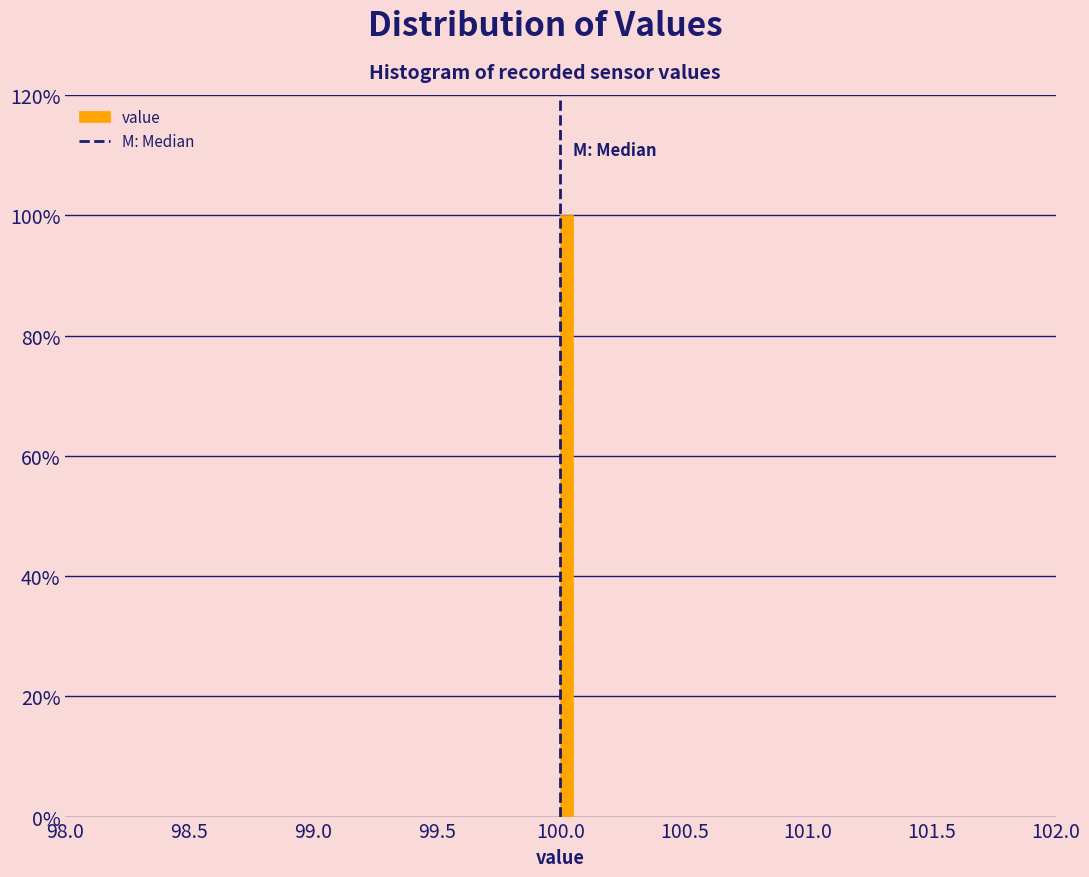

Around what value on the x-axis is the tallest bar? Give the approximate position of its centre, as read against the axis.

100.05